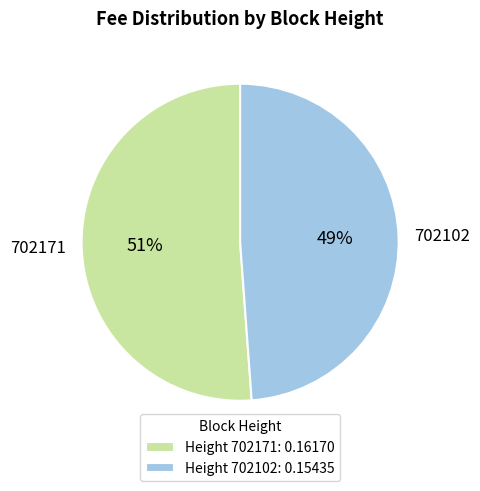

Rank the categories by value from lowest to highest.

702102, 702171